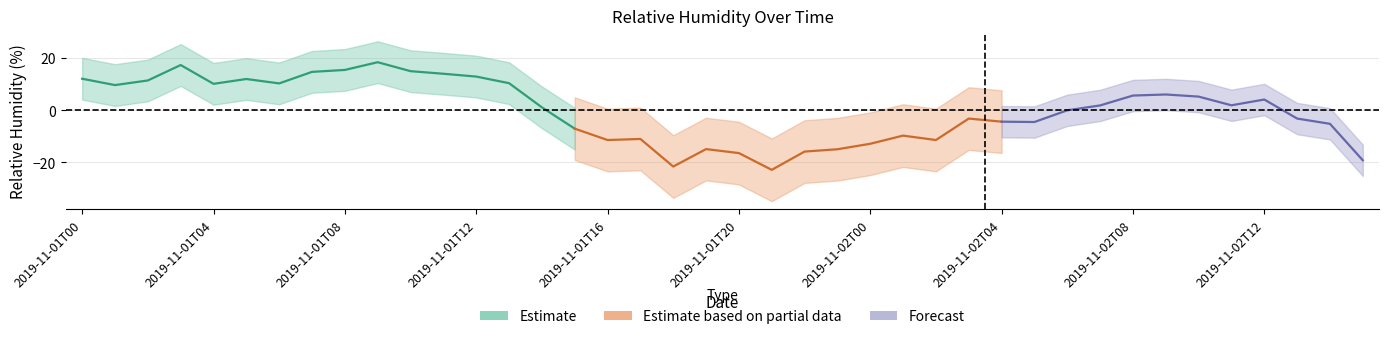

Which category has the highest value across all series?

2019-11-01T09